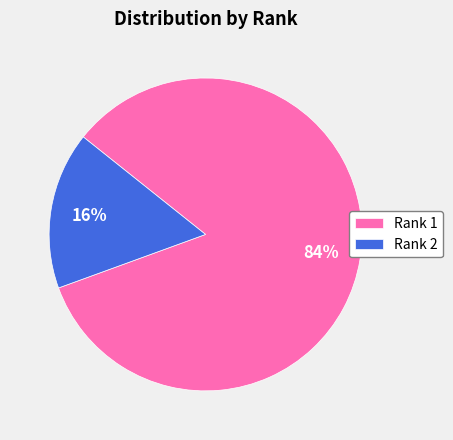

To the nearest percent, what percentage of the pie is Rank 2?

16%